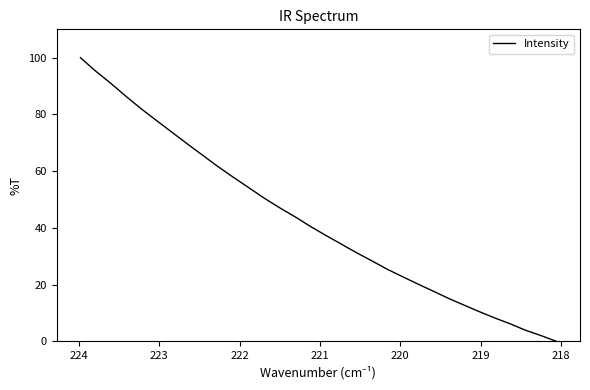

The value at 20 is 21.1. True or false?

False